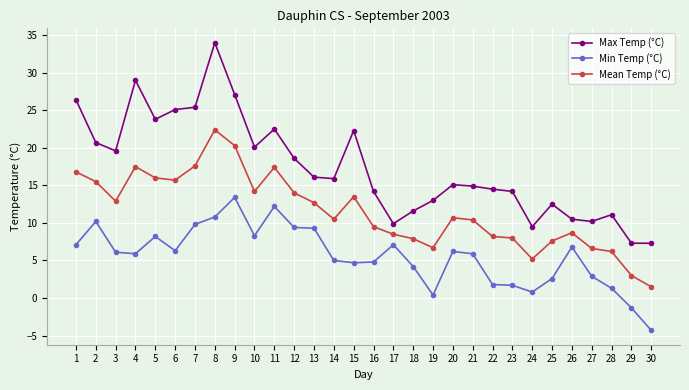

True or false: Mean Temp (°C) has a value of 26.0 at 1.

False